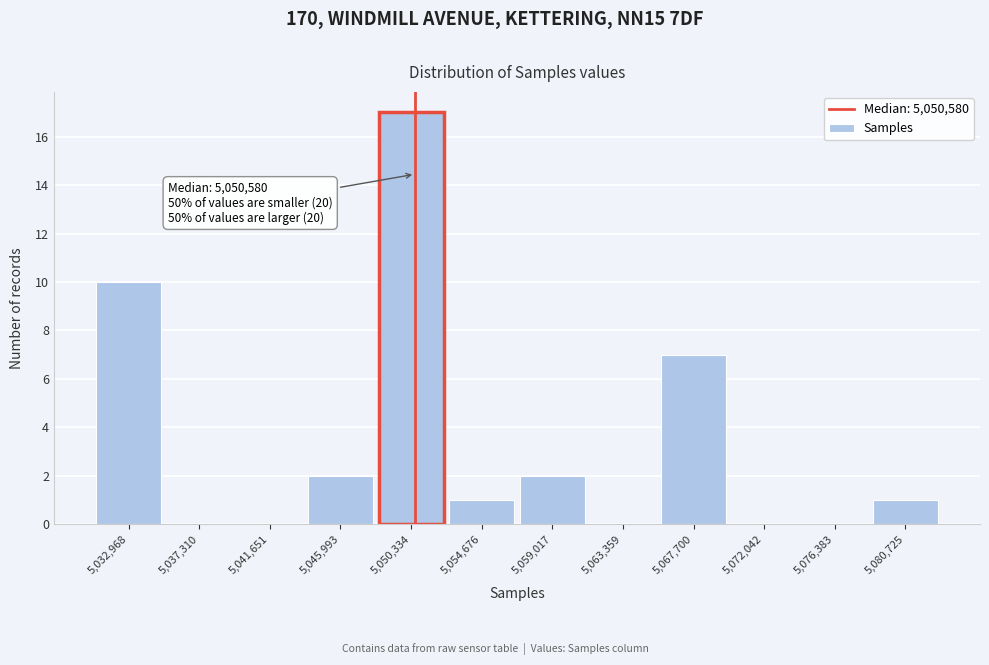

Which range on the x-axis has the tallest bar?

5048000 to 5052500